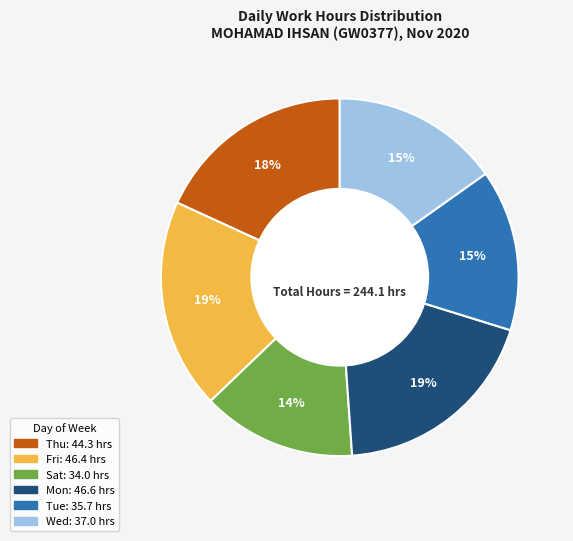

To the nearest percent, what is the difference between the largest and smallest slice percentages?

5%